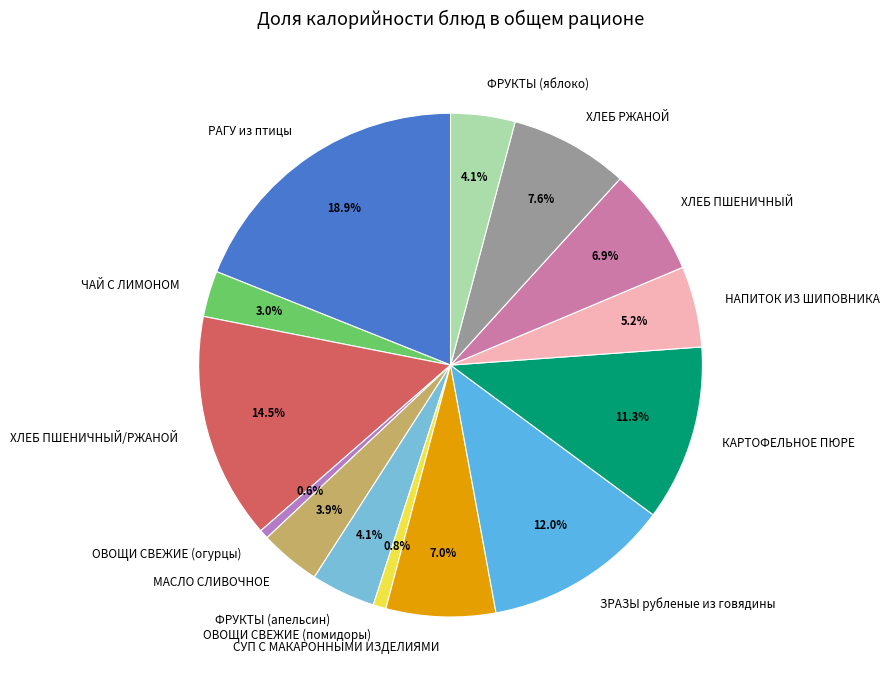

Is РАГУ из птицы the majority of the pie?

No